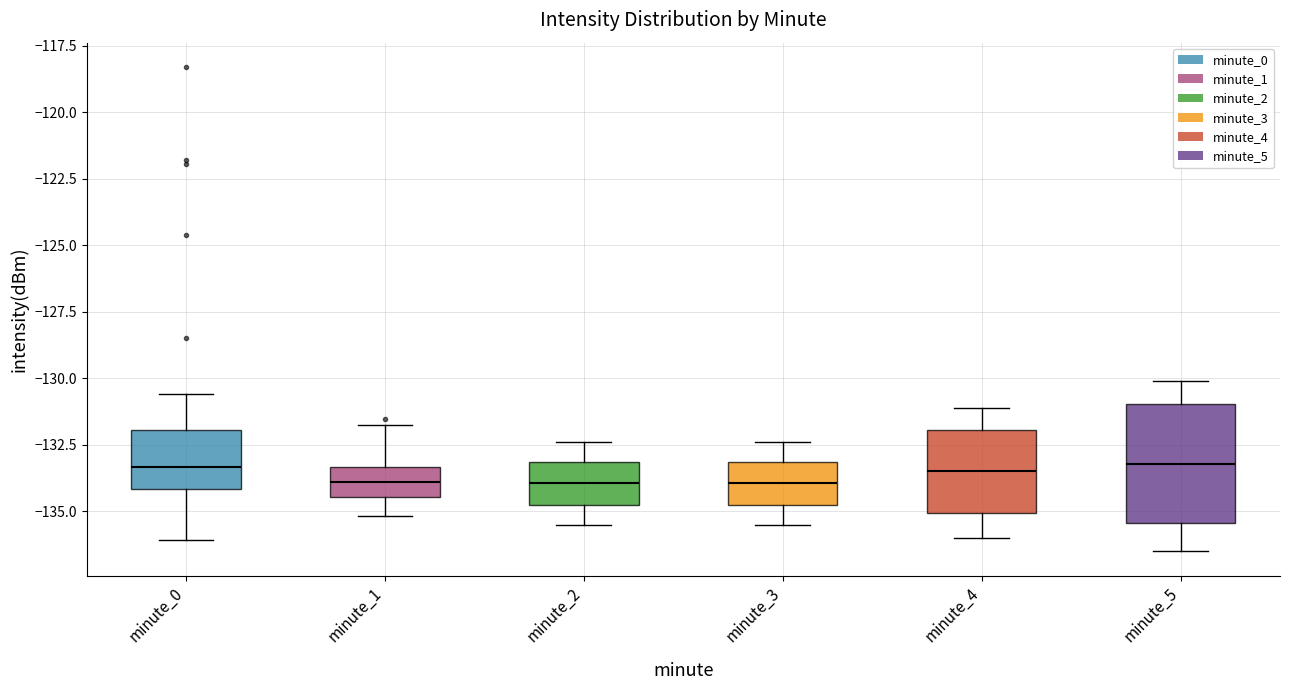

Comparing the boxes themselves (not the whiskers), which one is the tallest?

minute_5